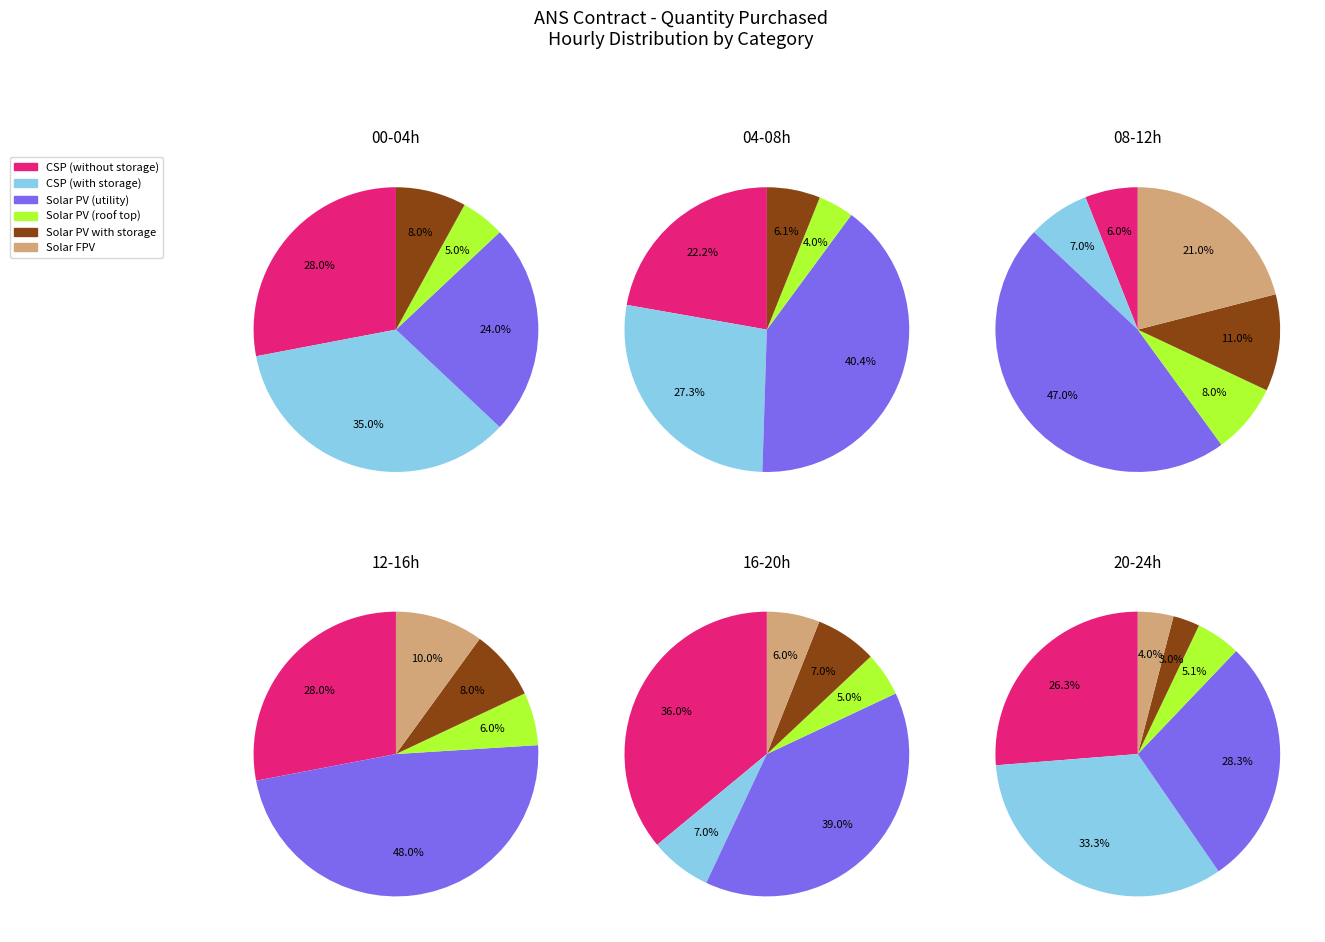

Does 1 account for over 50% of the chart?

No